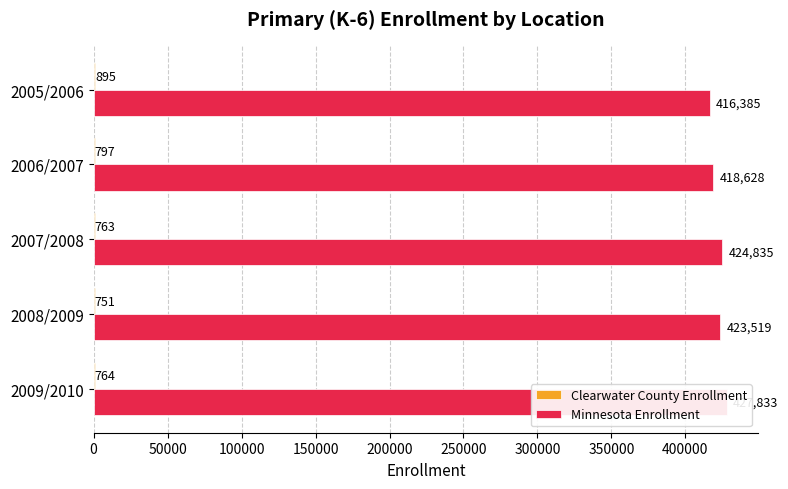

Is it true that Clearwater County Enrollment equals 1310 at 2006/2007?

False